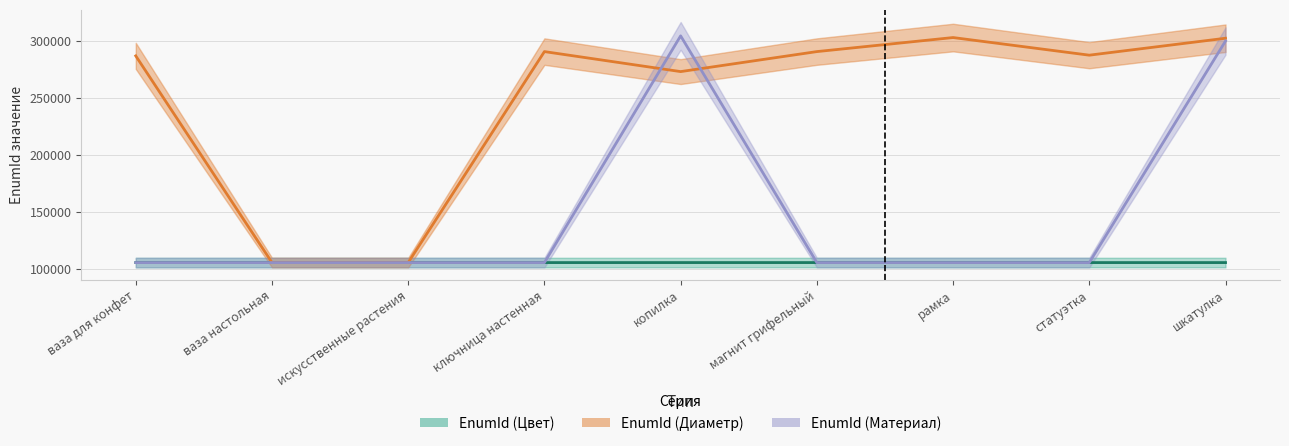

What is the label of the 7th point from the left?

рамка